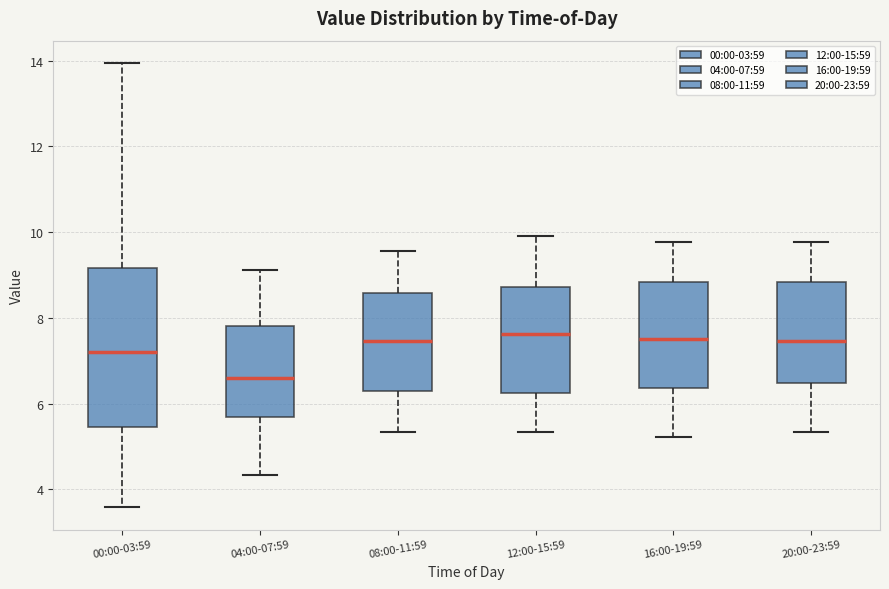

Reading left to right, read every box against the y-axis: the position of its median line, the range the box covers, and the ends of its whiskers. The values are not printed on the chart, so give them approximately, as read against the axis.

00:00-03:59: median 7.2, box 5.4 to 9.2, whiskers 3.6 to 14.0
04:00-07:59: median 6.6, box 5.6 to 7.8, whiskers 4.4 to 9.2
08:00-11:59: median 7.4, box 6.2 to 8.6, whiskers 5.4 to 9.6
12:00-15:59: median 7.6, box 6.2 to 8.8, whiskers 5.4 to 10.0
16:00-19:59: median 7.6, box 6.4 to 8.8, whiskers 5.2 to 9.8
20:00-23:59: median 7.4, box 6.4 to 8.8, whiskers 5.4 to 9.8